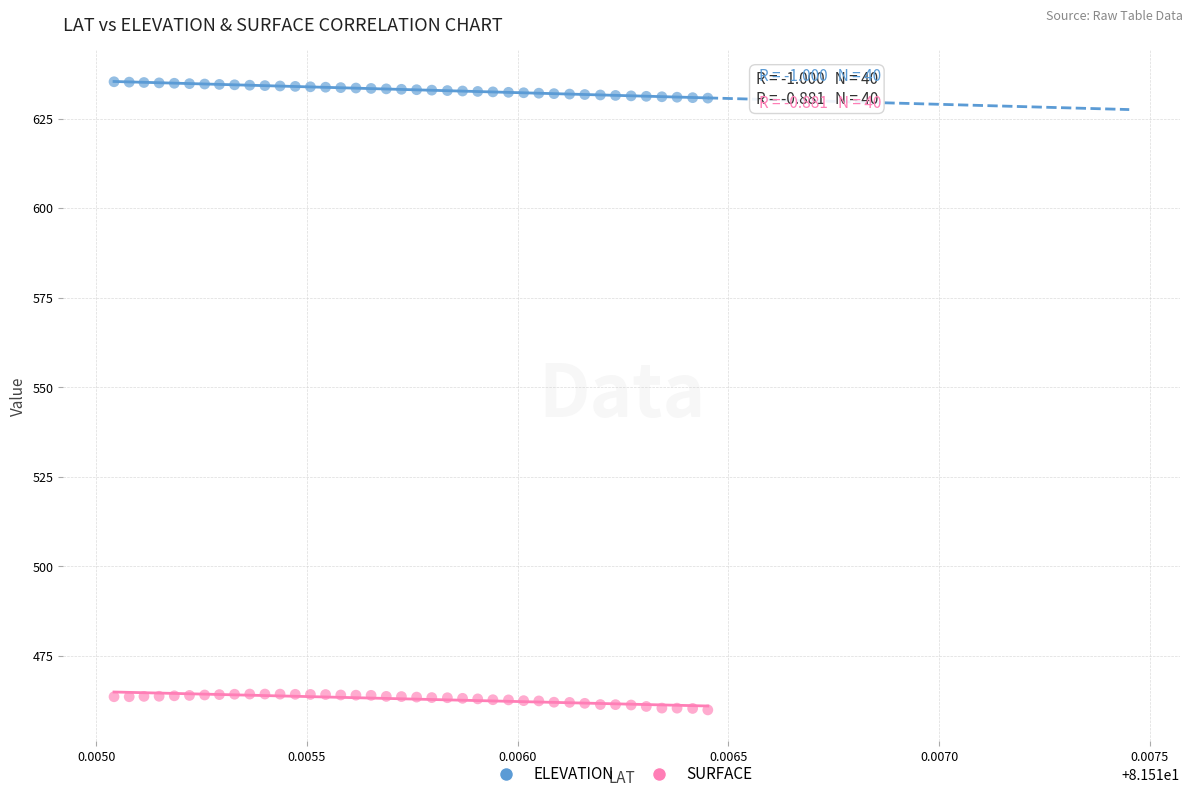

Which series reaches the minimum Y coordinate?

SURFACE